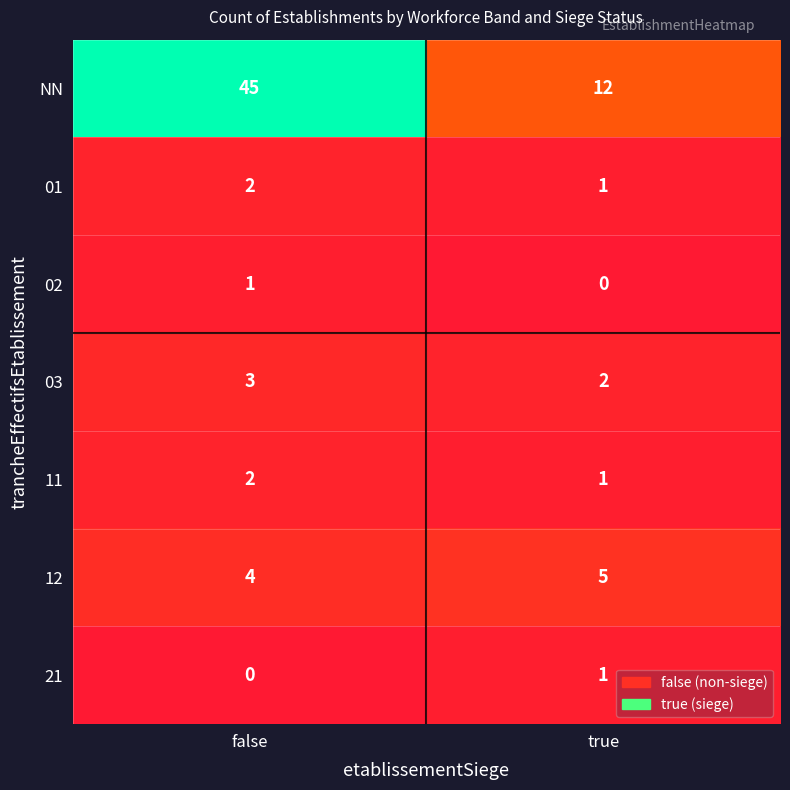

What is the spread (max minus min) of values at false?

45